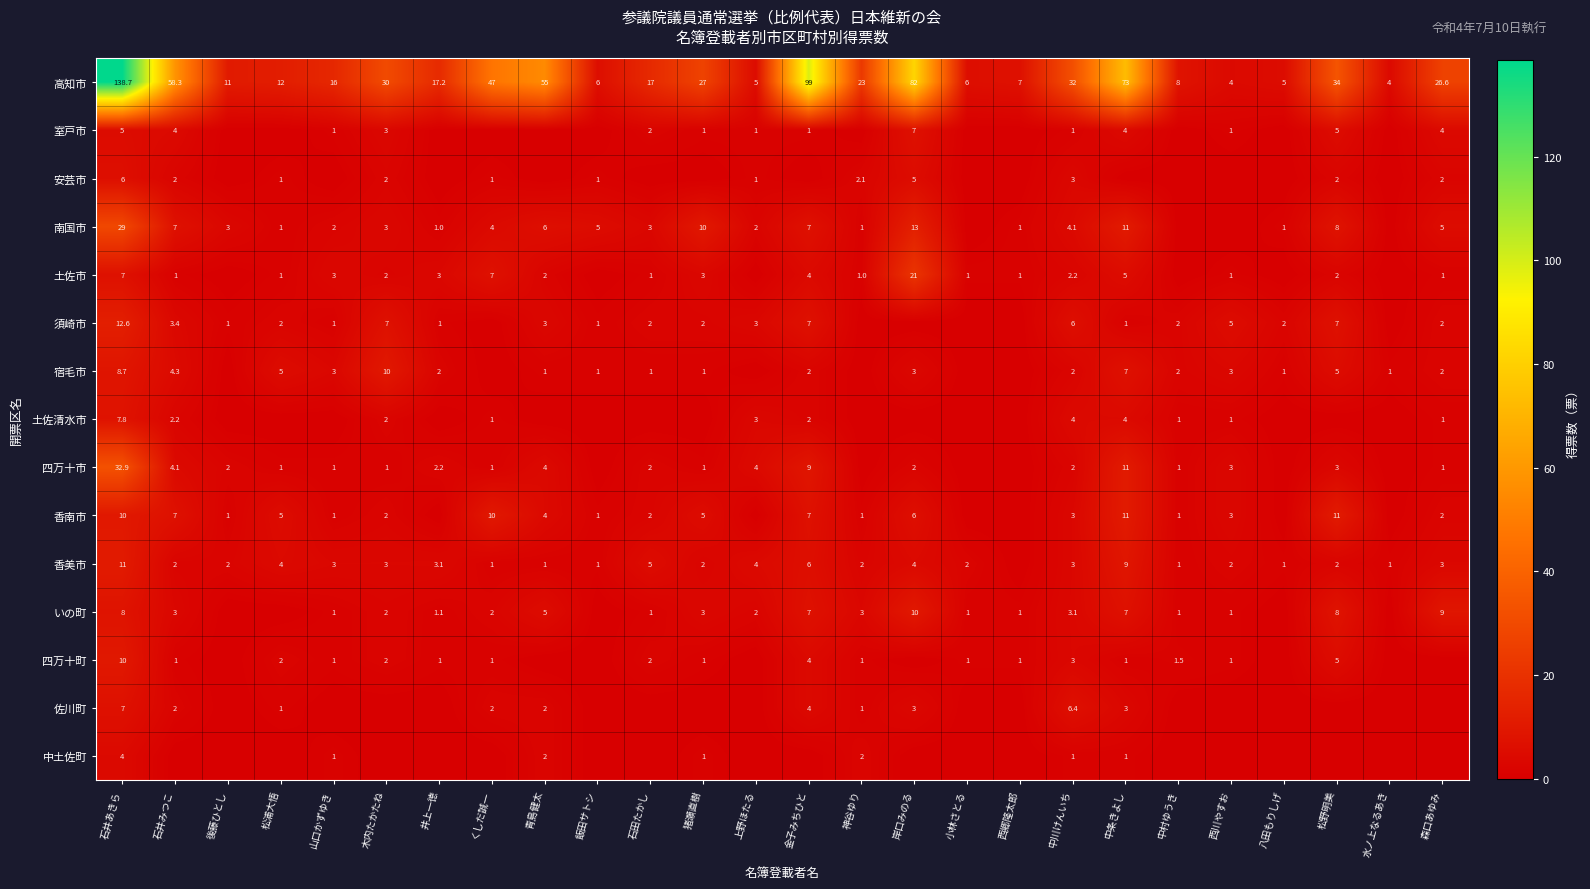

Is the value of いの町 at 神谷ゆり greater than the value of 佐川町 at 青島健太?

Yes